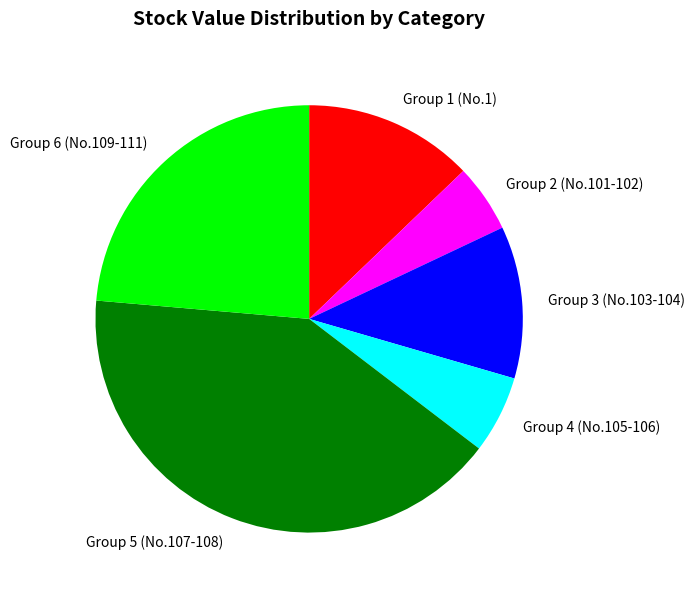

Is the sum of Group 6 (No.109-111) and Group 2 (No.101-102) greater than half?

No